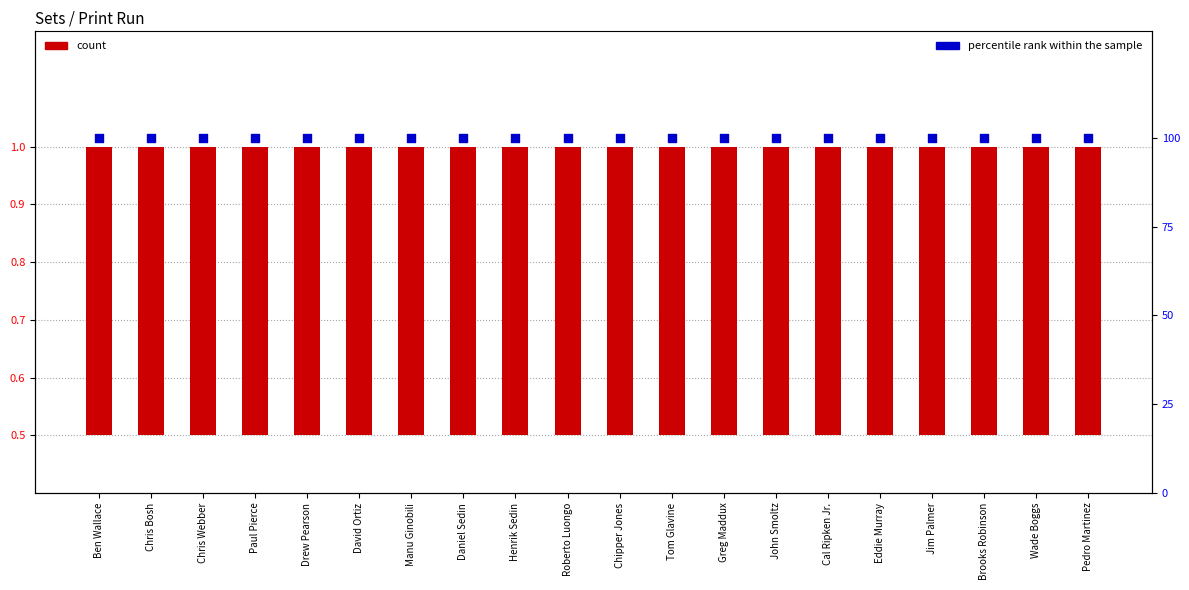

Which series has the widest spread of Y values?

count